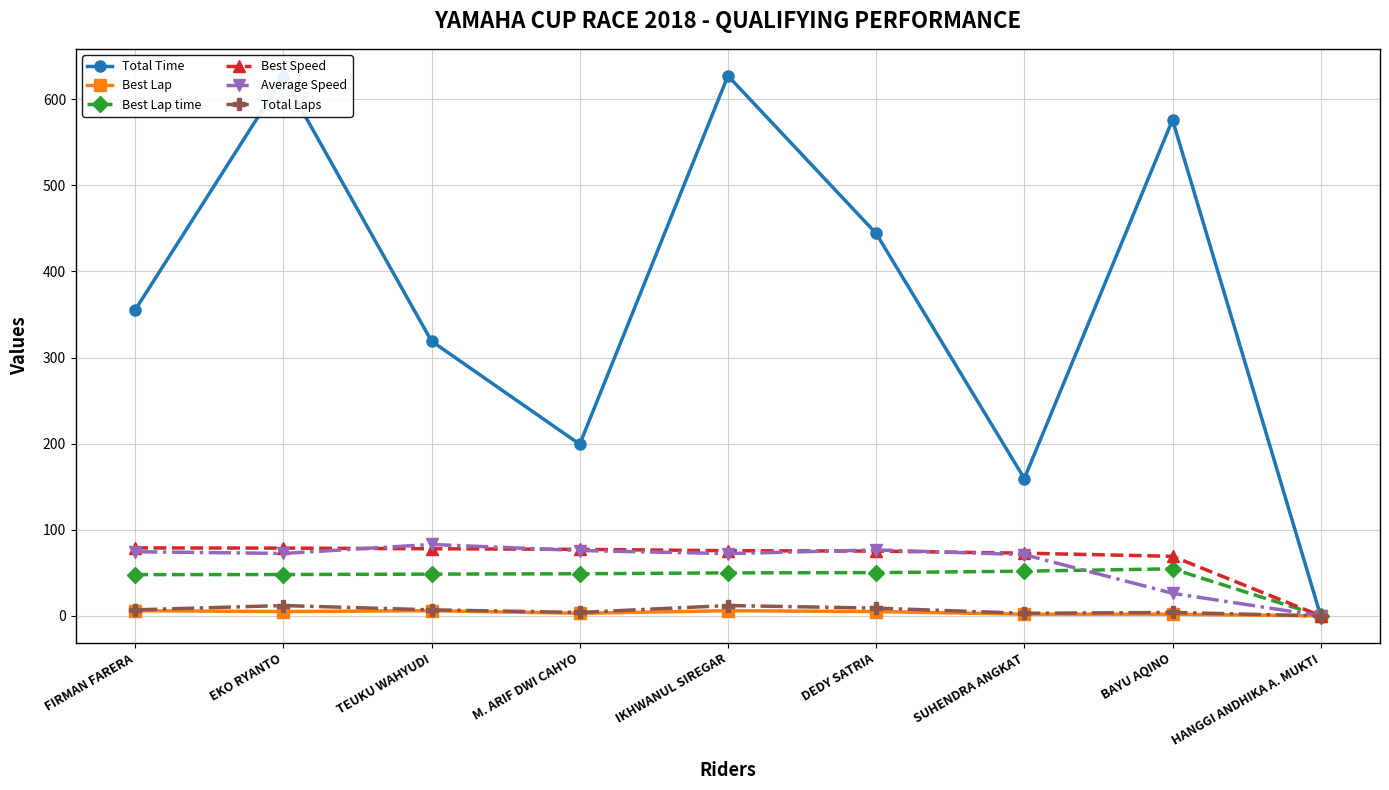

Which series has the largest range (max minus min)?

Total Time